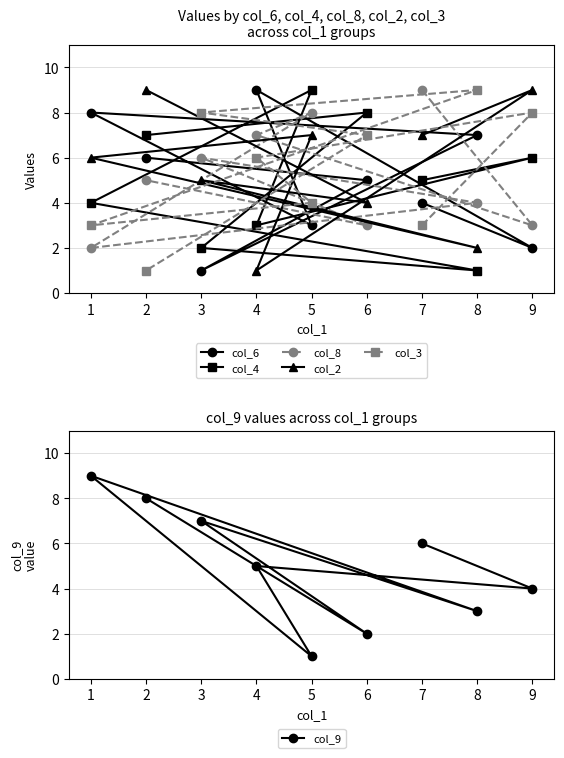

Which series has the largest range (max minus min)?

col_6